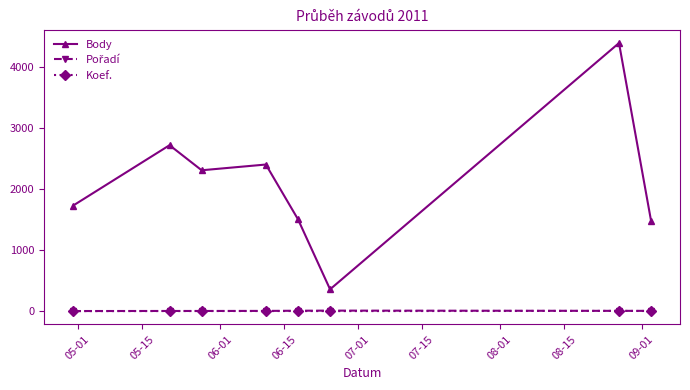

True or false: Body has more than 1 points higher than both neighbors.

True